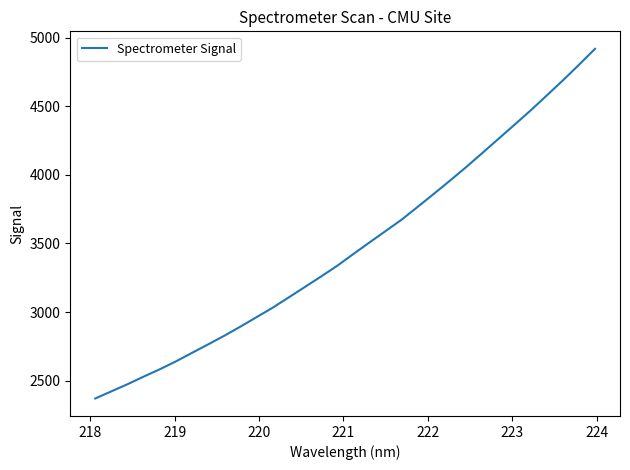

True or false: the data has more than 2 interior local peaks.

False